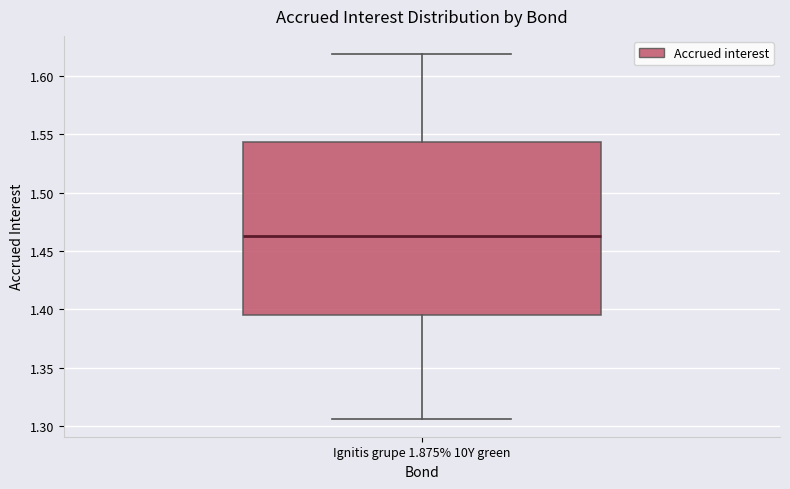

Transcribe this box plot: give where the median line is, the range the box spans, and where the two whiskers end, as read against the y-axis. The values are not printed on the chart, so give them approximately, as read against the axis.

median 1.465, box 1.395 to 1.545, whiskers 1.305 to 1.620